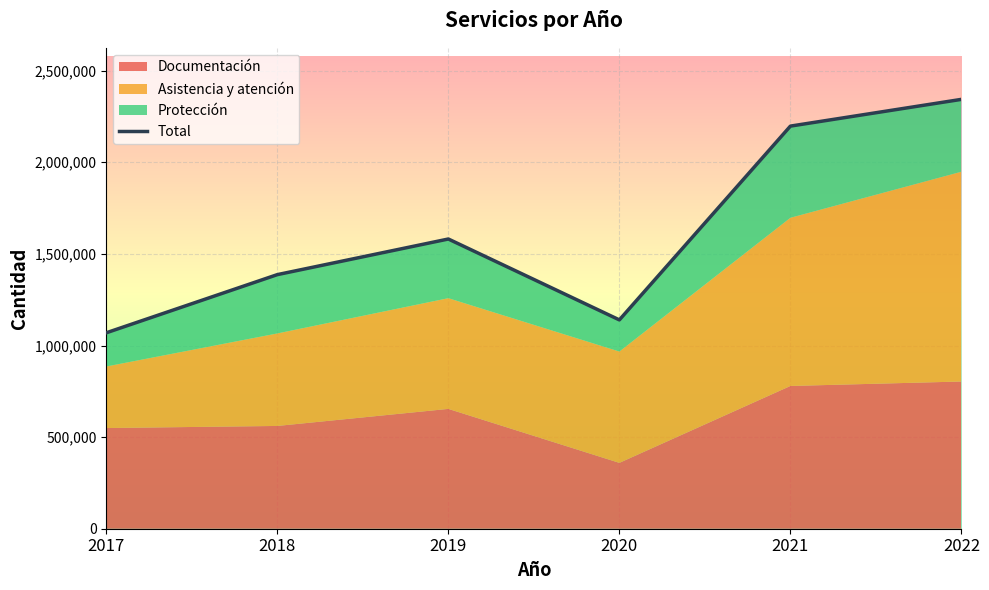

Reading left to right, extract all data points from this chart.

2017=1069402	2018=1386845	2019=1581300	2020=1139835	2021=2197478	2022=2343489